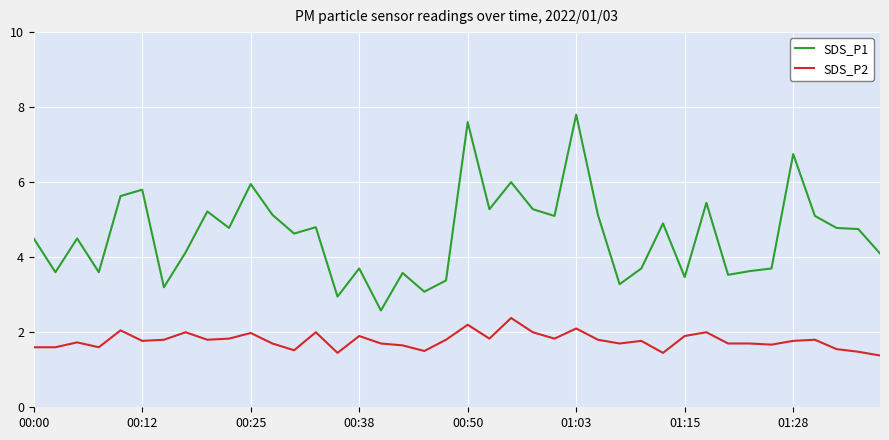

Rank the series by their maximum value, from highest to lowest.

SDS_P1, SDS_P2